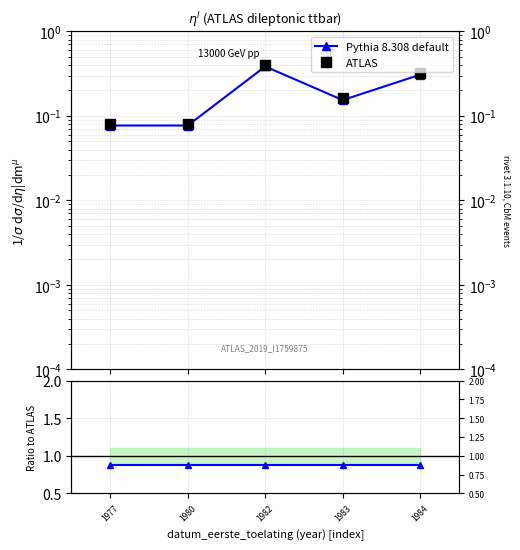

How many interior local peaks does the ATLAS series have?

1